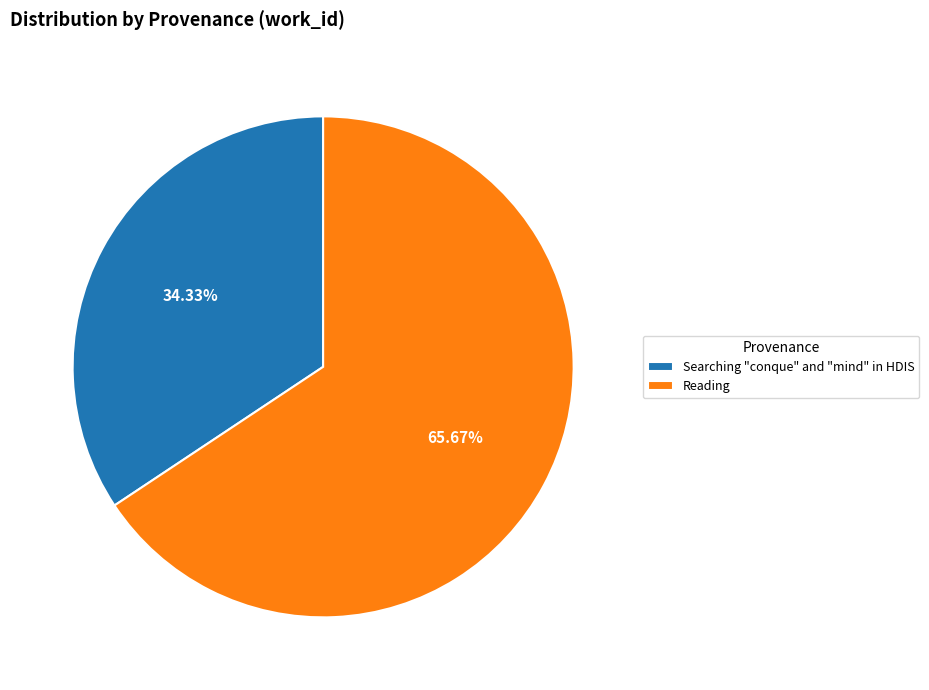

To the nearest percent, what is the average slice percentage?

50%